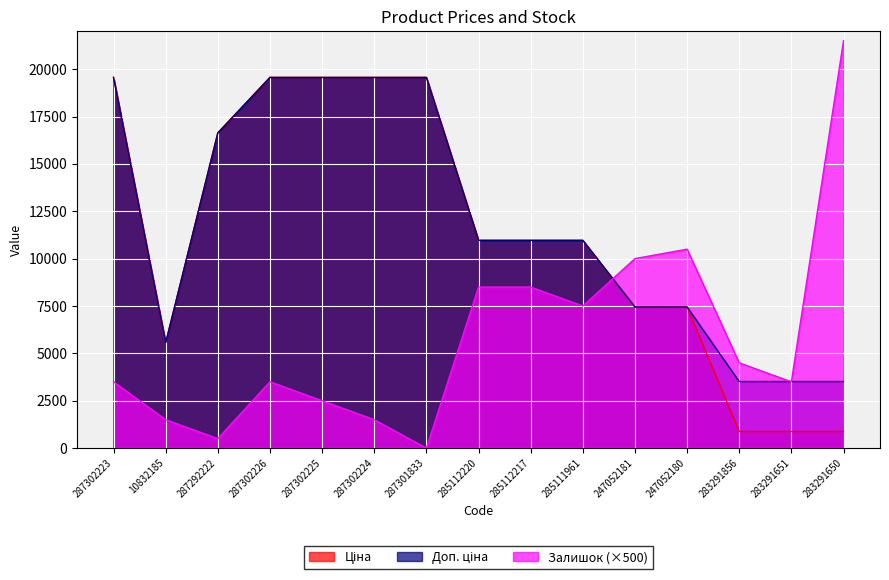

The value of Залишок at 247052180 is 15789.2. True or false?

False